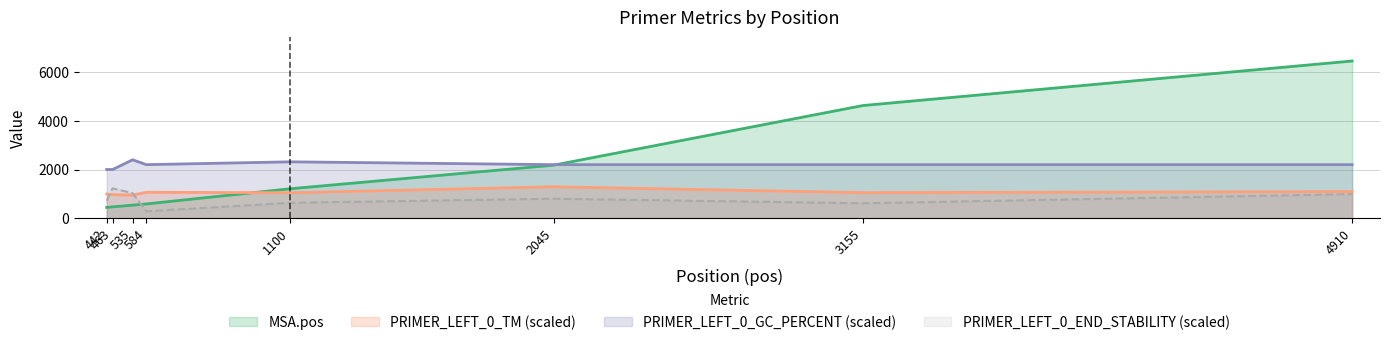

Which category has the lowest value across all series?

584